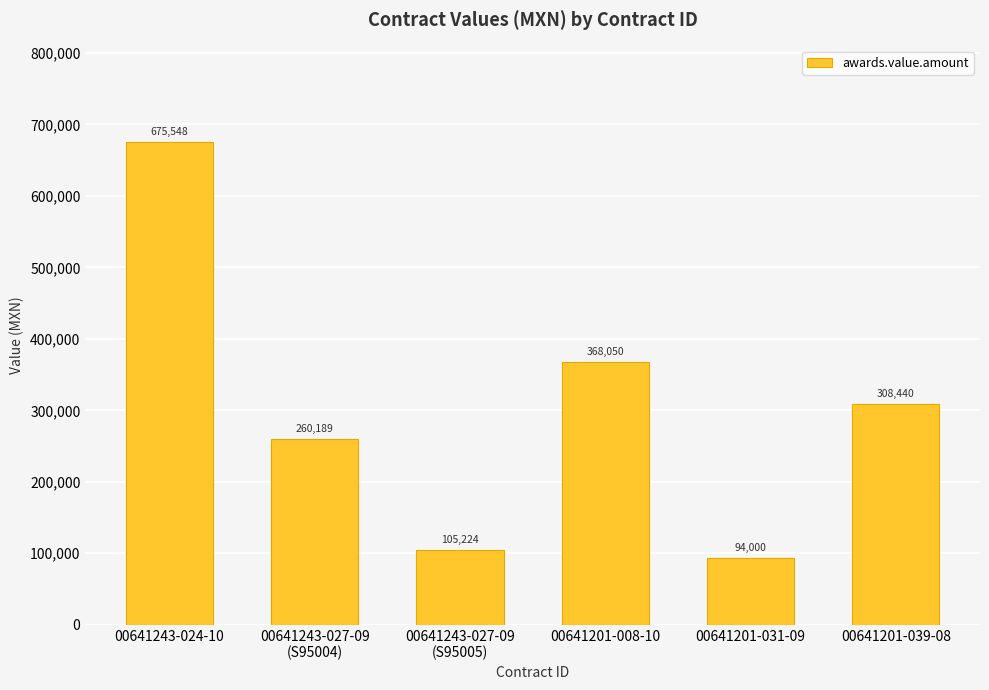

The value at 00641243-027-09
(S95004) is 358675.6. True or false?

False